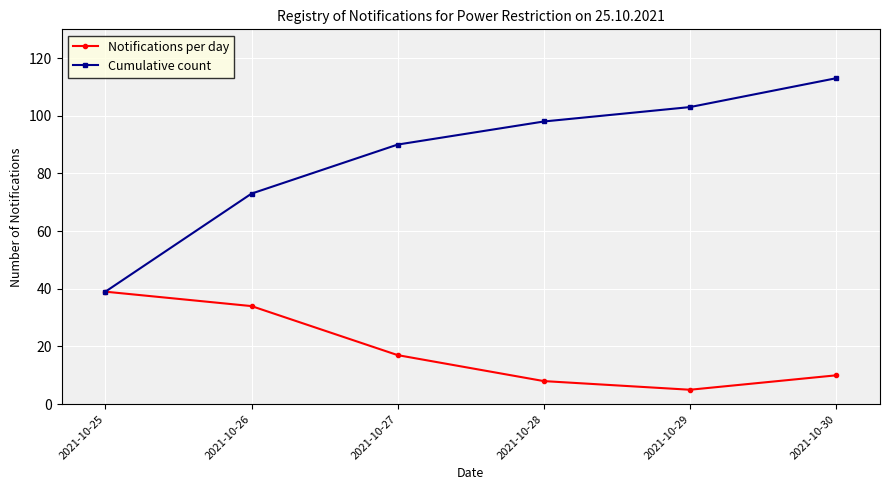

Rank the series at 2021-10-29 from lowest to highest value.

Notifications per day, Cumulative count